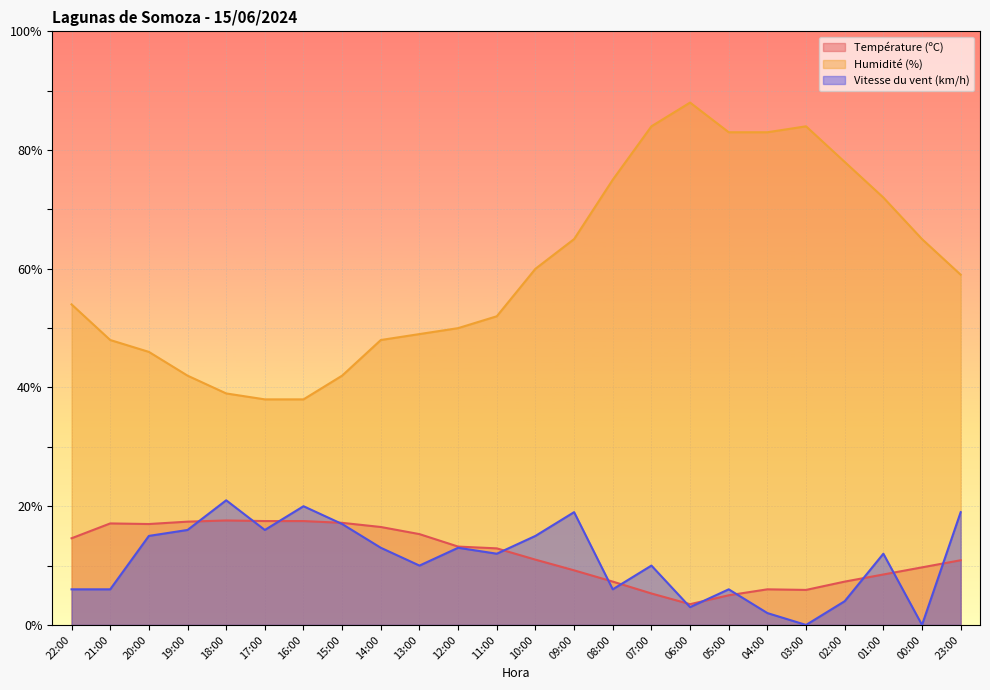

Between 09:00 and 04:00, which is larger?

09:00